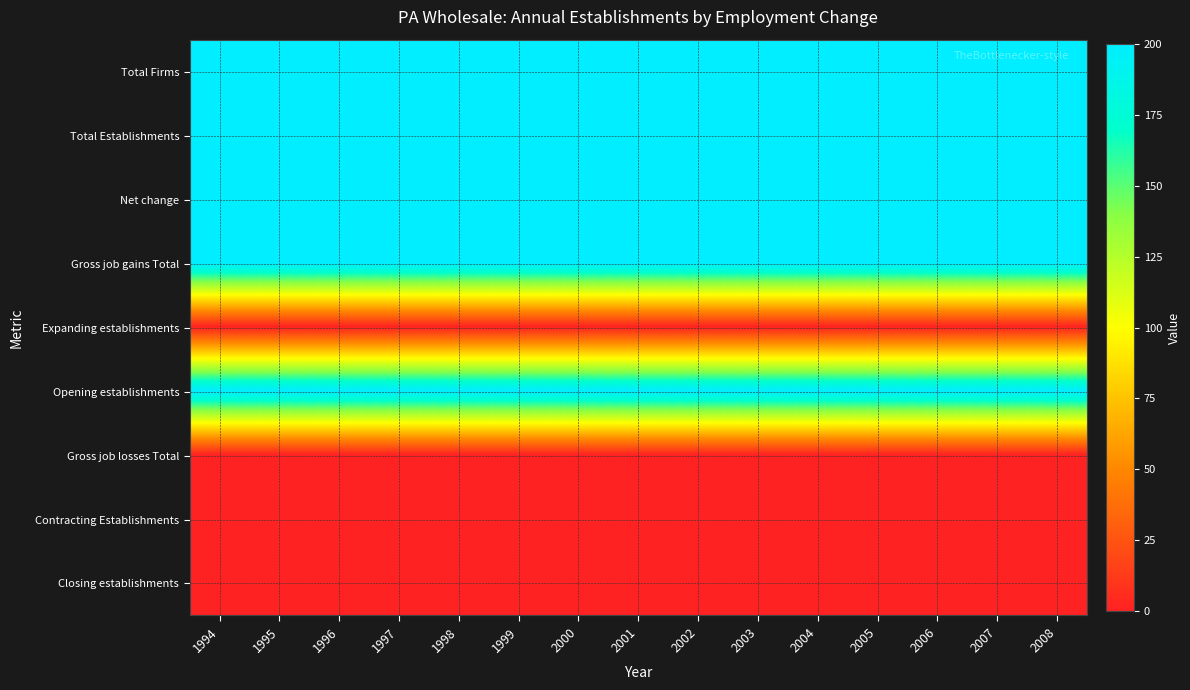

At how many categories does at least one series exceed 104?

15